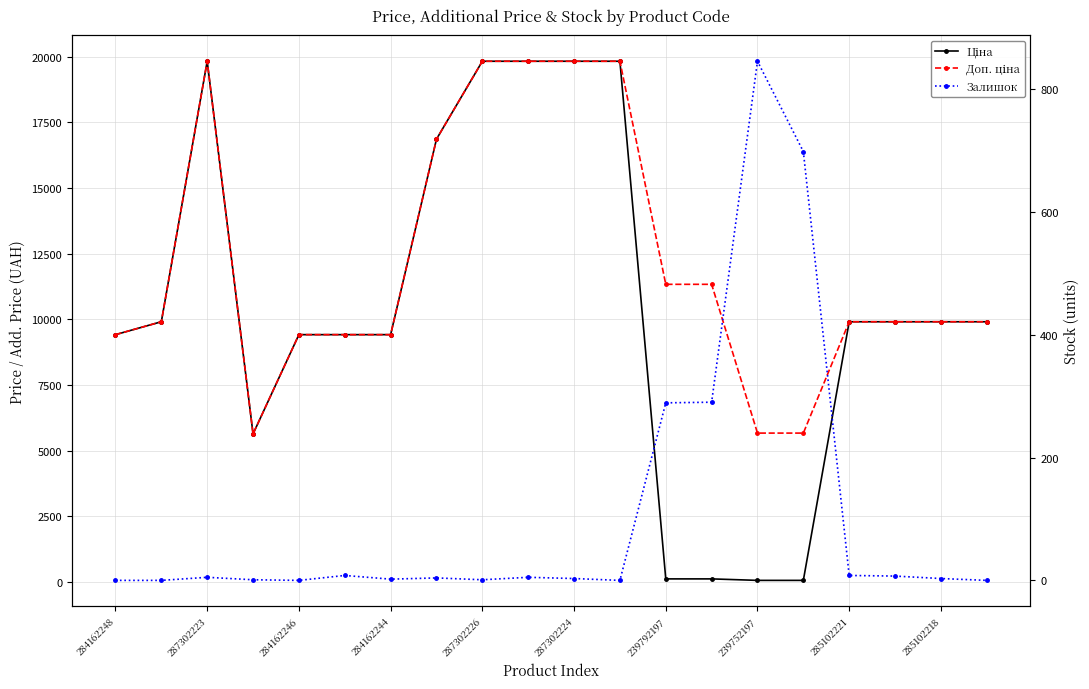

What is the approximate value of Доп. ціна at 11?

19831.1